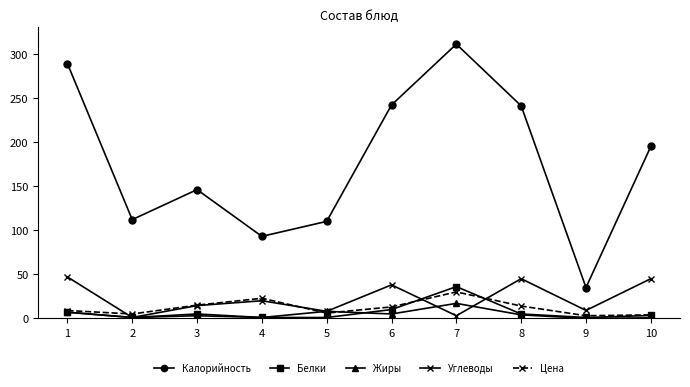

What is the spread (max minus min) of values at 1?

282.0